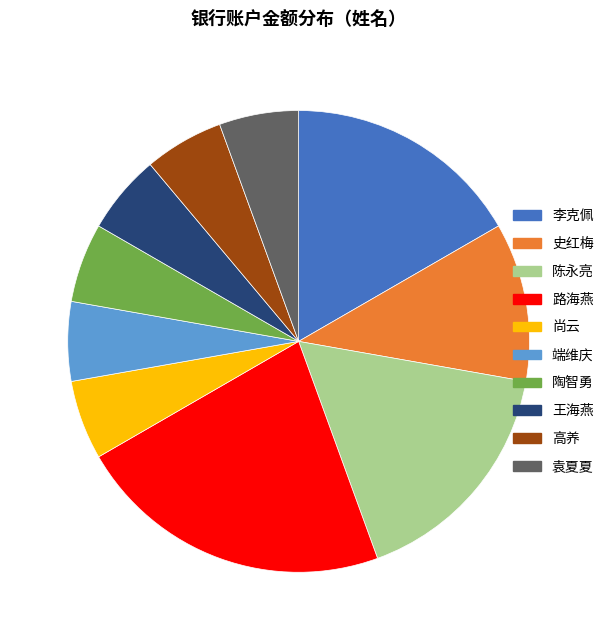

Approximately how many times larger is the value at 王海燕 compared to 陈永亮?

0.3